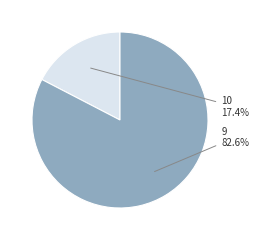

To the nearest percent, what is the combined percentage of 10 and 9?

100%